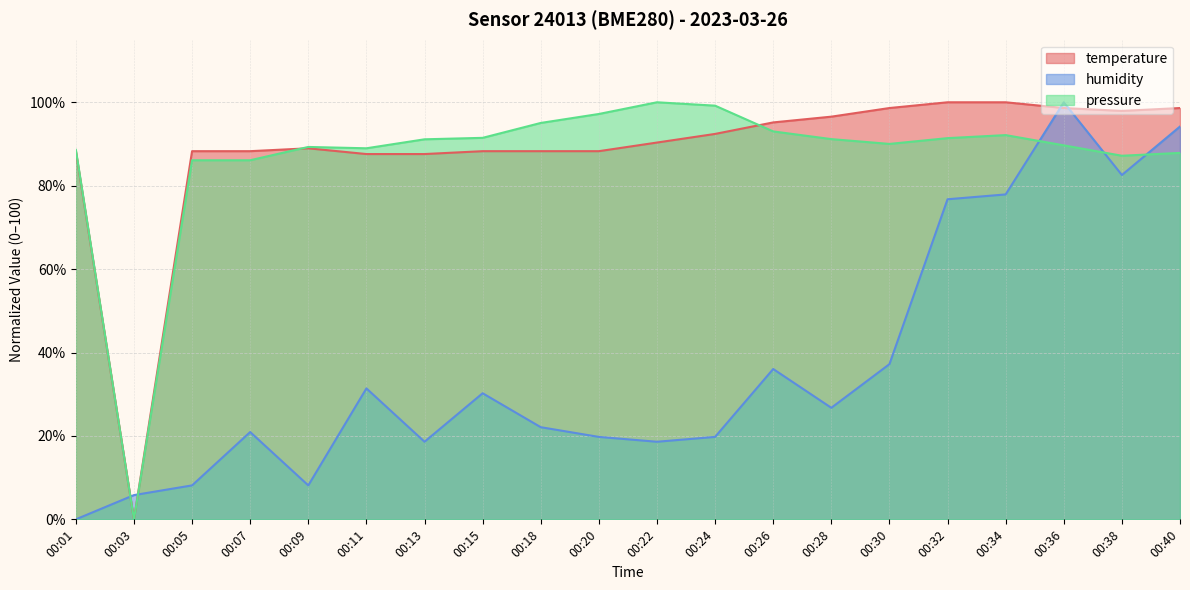

How many intersections are there between humidity and pressure_scaled?

5